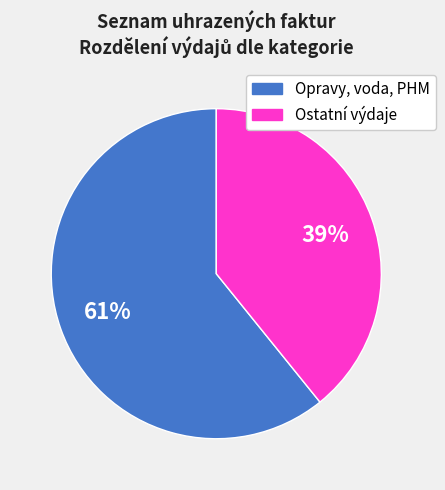

How many slices are in this pie chart?

2